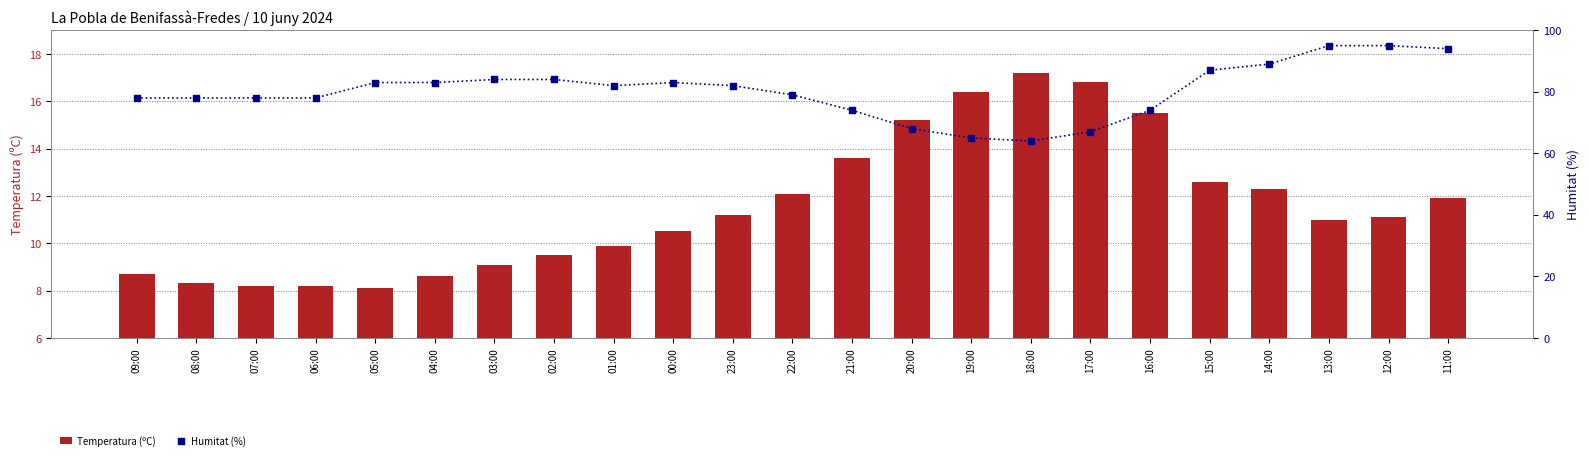

Which series has the widest spread of Y values?

Humitat (%)